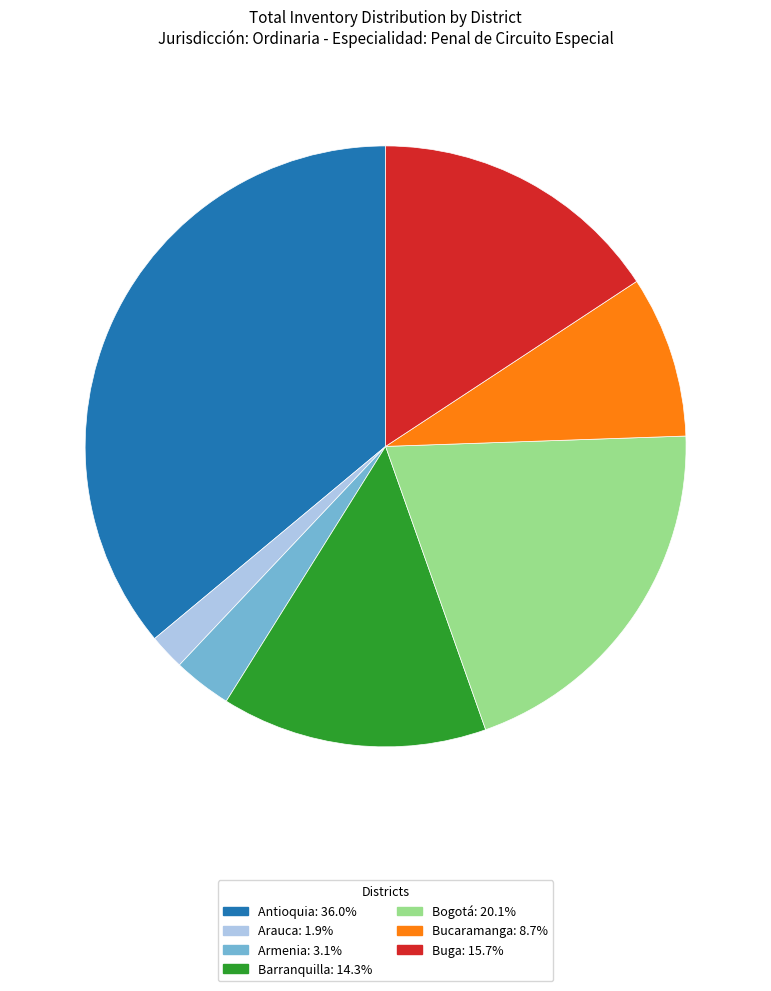

Which has a higher value, Bogotá or Bucaramanga?

Bogotá